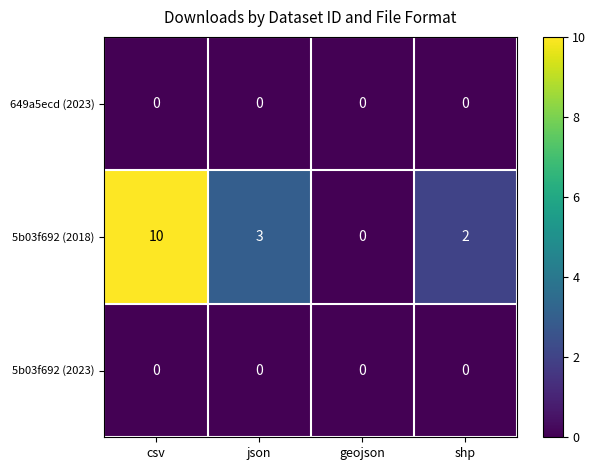

What is the maximum value shown in the chart?

10